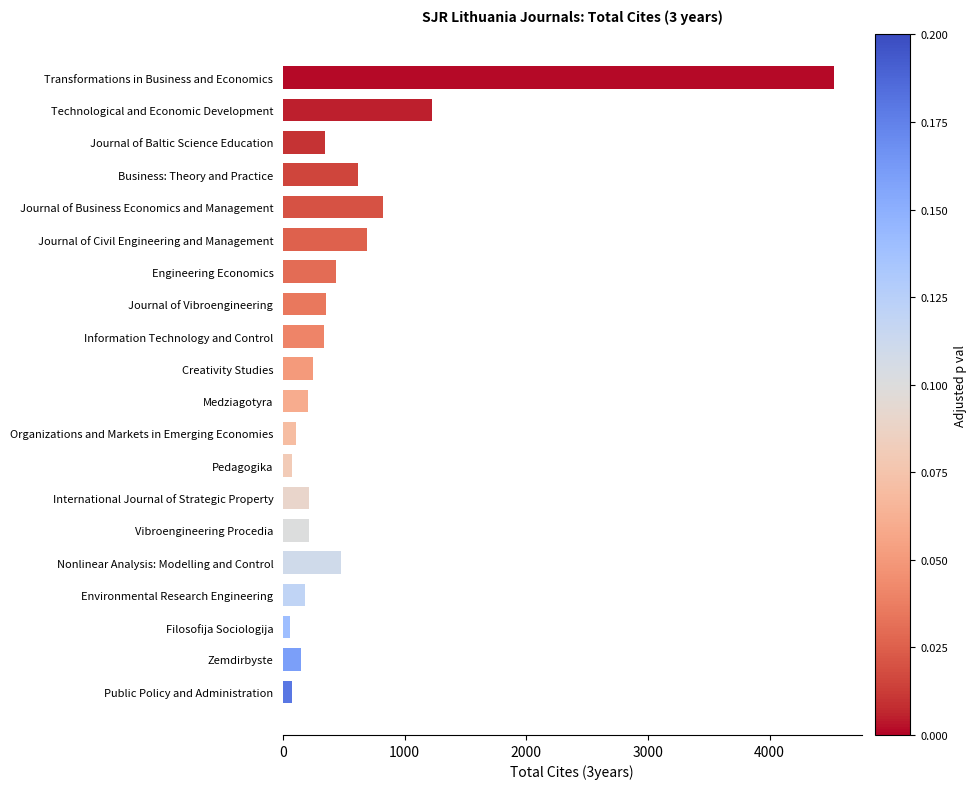

Are the bars horizontal?

Yes